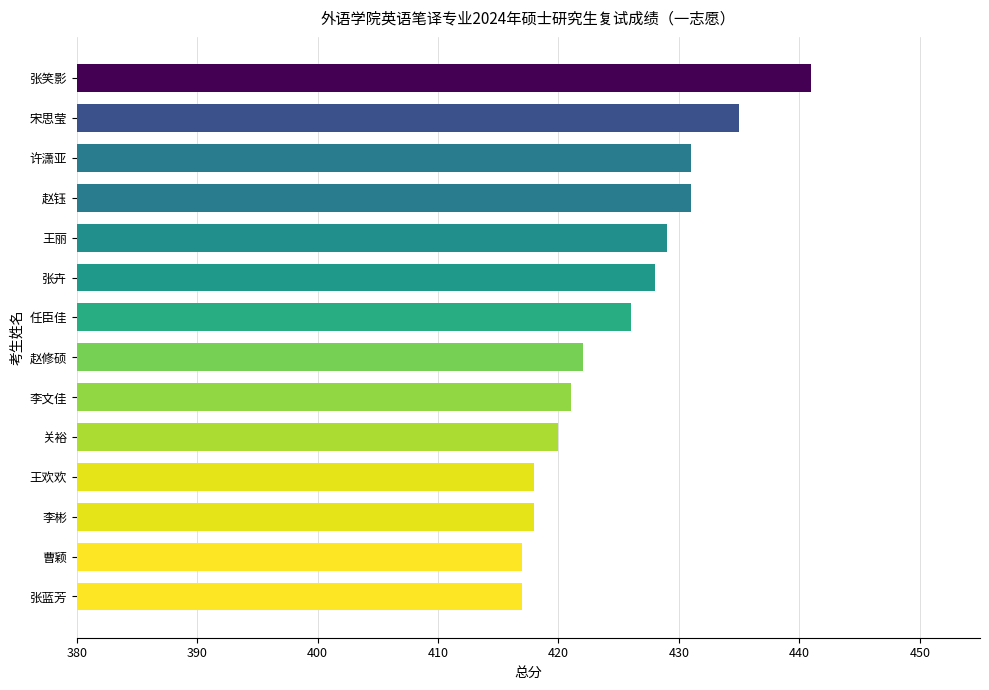

The value at 李文佳 is 421. True or false?

True